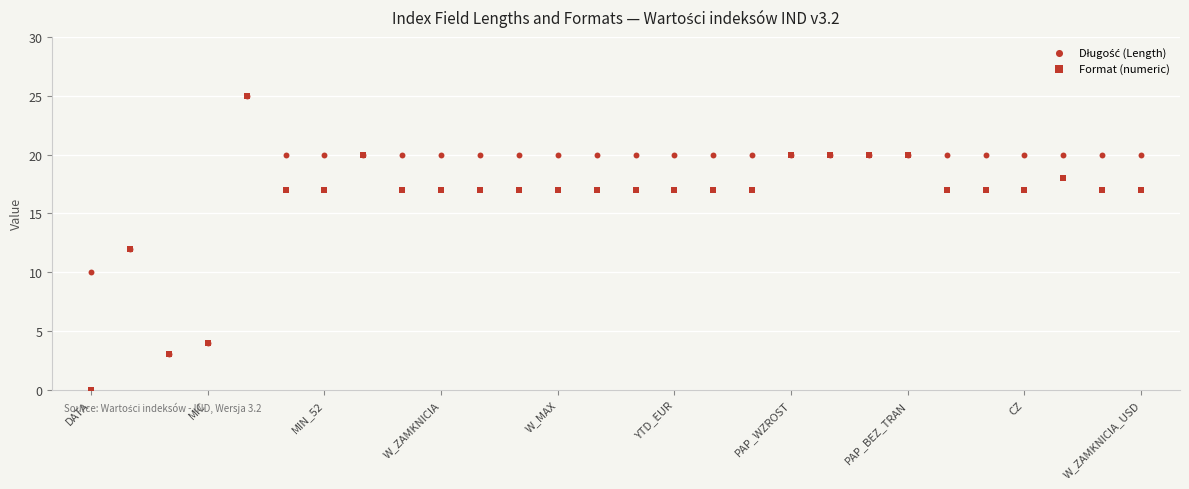

Which series has the widest spread of Y values?

Format (numeric)